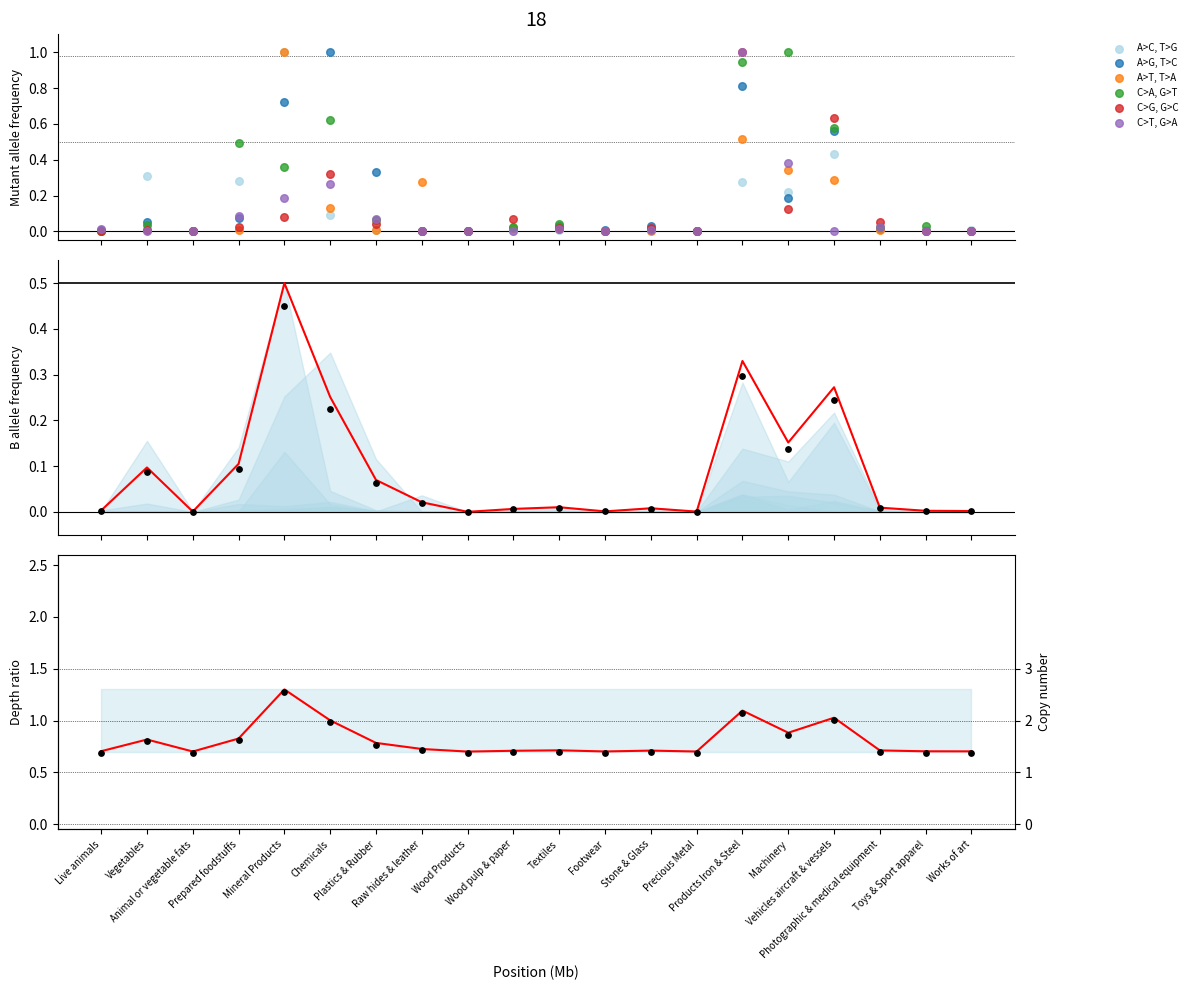

What is the total value across all series at Photographic & medical equipment?

0.1